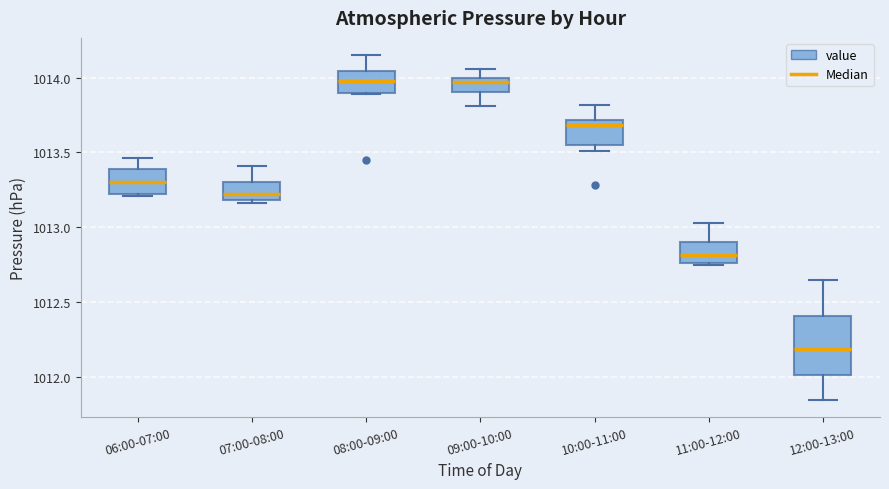

Reading left to right, transcribe this box plot: for each box, give where its median line is, the range the box spans, and where its two whiskers end, as read against the y-axis. The values are not printed on the chart, so give them approximately, as read against the axis.

06:00-07:00: median 1013.30, box 1013.20 to 1013.40, whiskers 1013.20 to 1013.45
07:00-08:00: median 1013.25, box 1013.20 to 1013.30, whiskers 1013.15 to 1013.40
08:00-09:00: median 1014.00, box 1013.90 to 1014.05, whiskers 1013.90 to 1014.15
09:00-10:00: median 1013.95, box 1013.90 to 1014.00, whiskers 1013.80 to 1014.05
10:00-11:00: median 1013.70 (just below the box's upper edge), box 1013.55 to 1013.70, whiskers 1013.50 to 1013.80
11:00-12:00: median 1012.80, box 1012.75 to 1012.90, whiskers 1012.75 to 1013.05
12:00-13:00: median 1012.20, box 1012.00 to 1012.40, whiskers 1011.85 to 1012.65